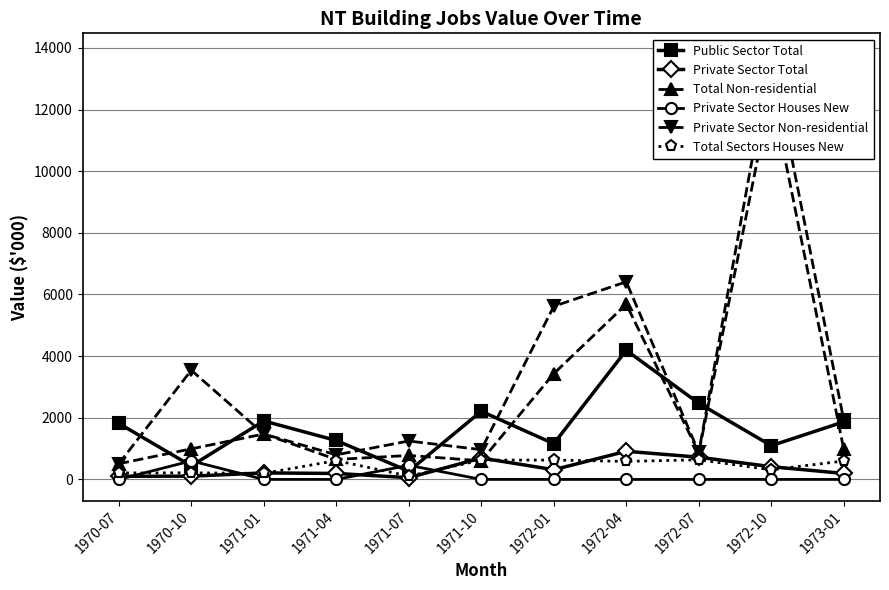

Rank the categories by Private Sector Non-residential value from highest to lowest.

1972-10, 1972-04, 1972-01, 1970-10, 1973-01, 1971-01, 1971-07, 1971-10, 1972-07, 1971-04, 1970-07